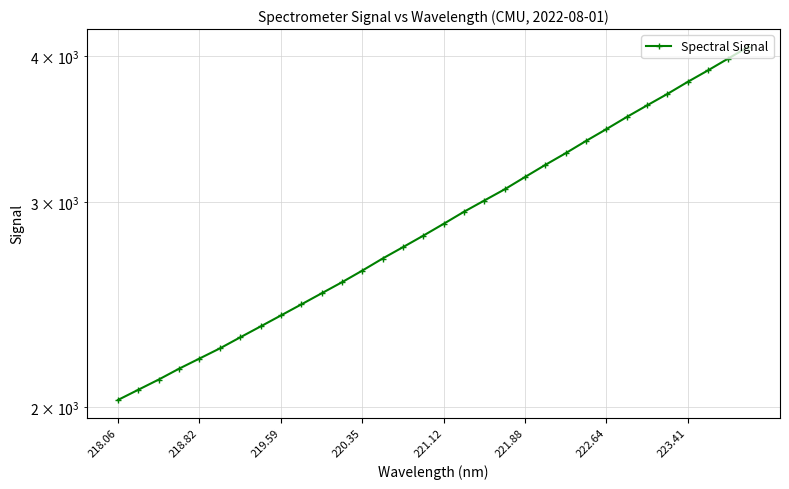

What is the maximum value shown in the chart?

4074.9